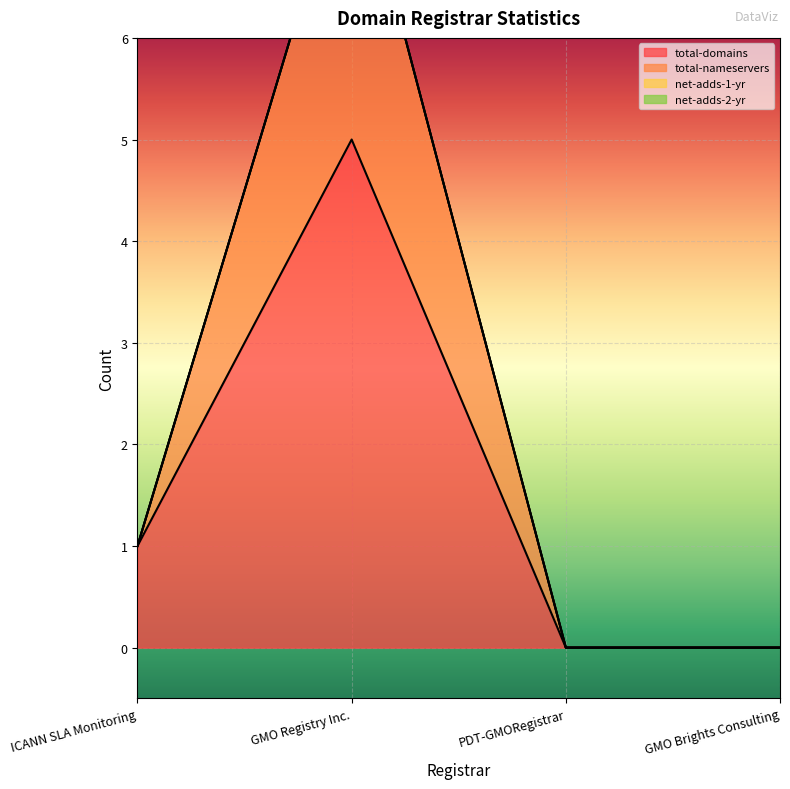

What is the label of the 1st point from the right?

GMO Brights Consulting